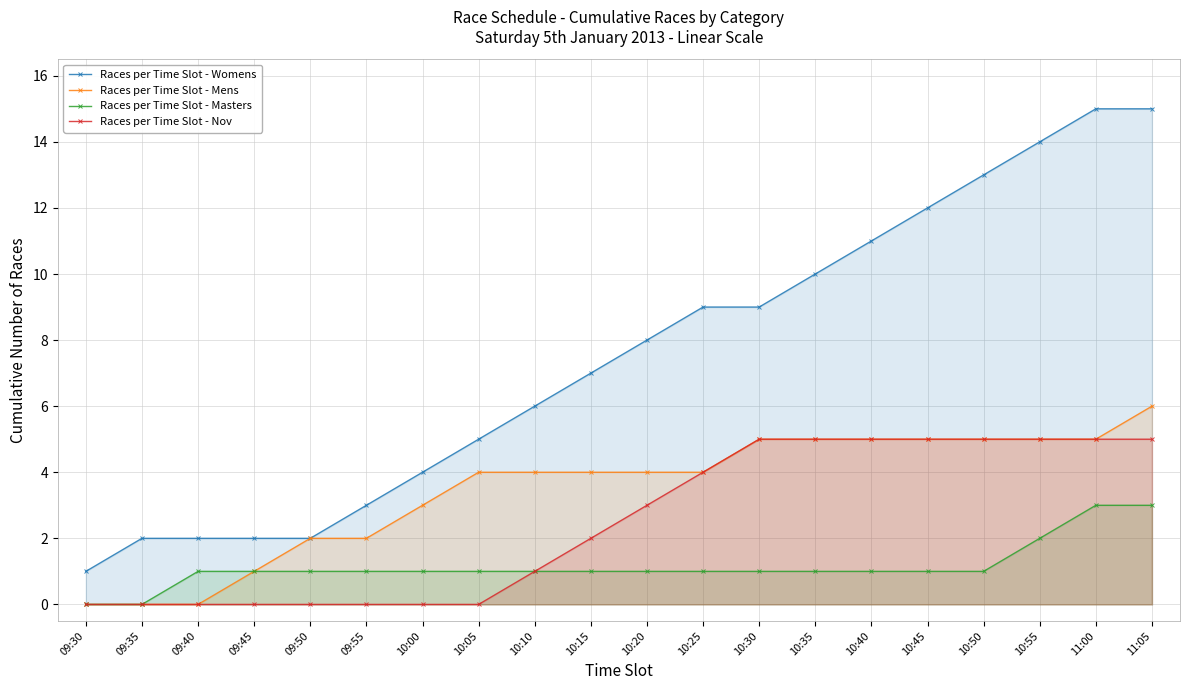

Does the chart display data point markers on the line(s)?

Yes